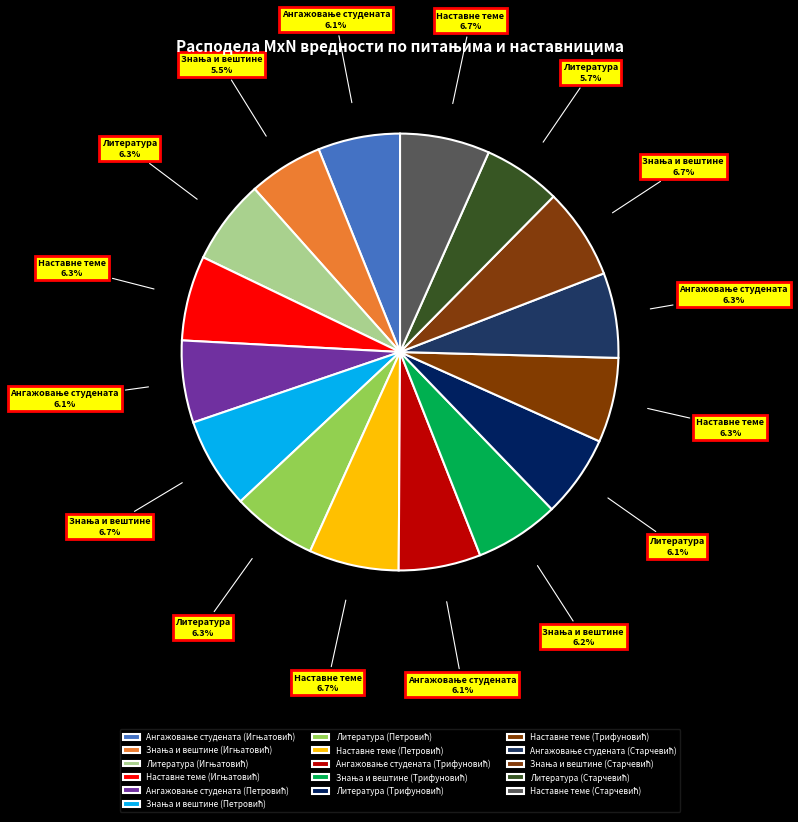

To the nearest percent, what is the average slice percentage?

6%